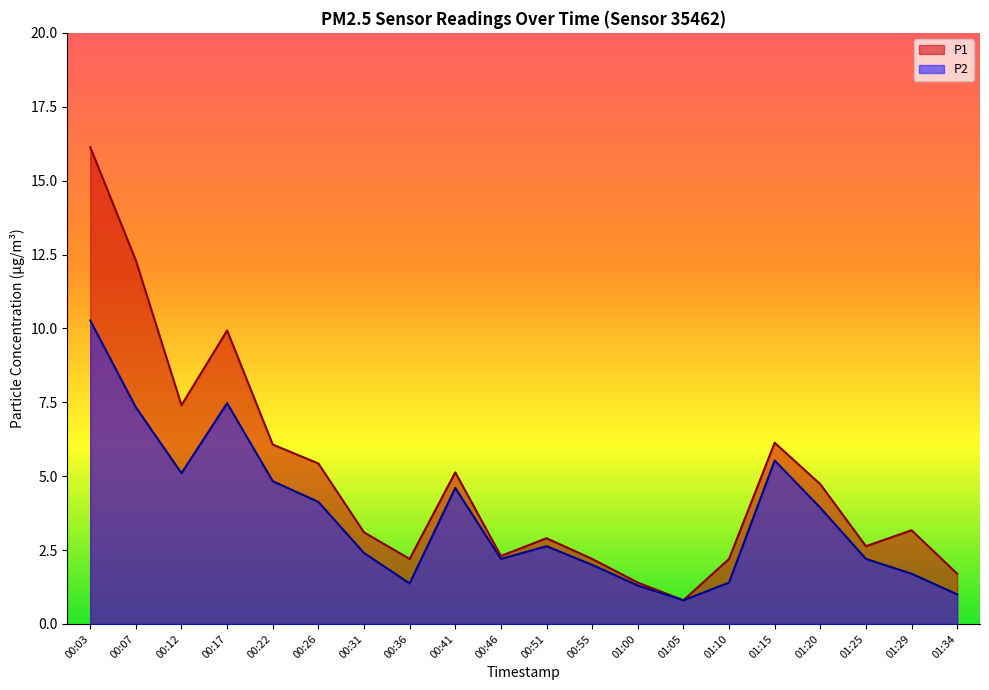

True or false: P1 has a value of 3.1 at 00:31.

True